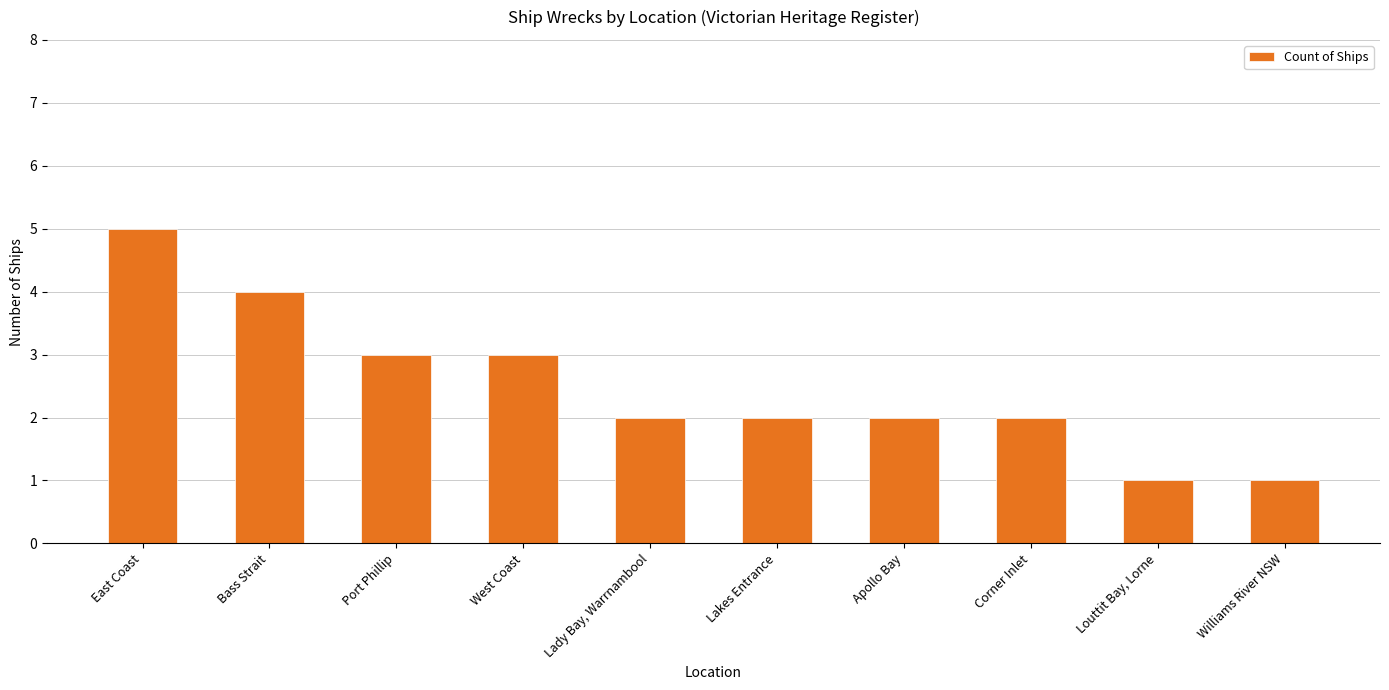

Between Bass Strait and Lakes Entrance, which is larger?

Bass Strait